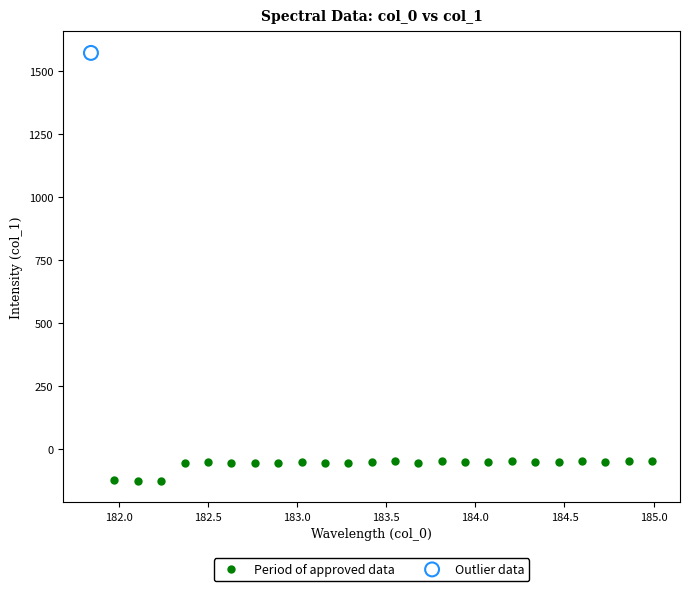

What are all the series names shown in the legend?

Period of approved data, Outlier data